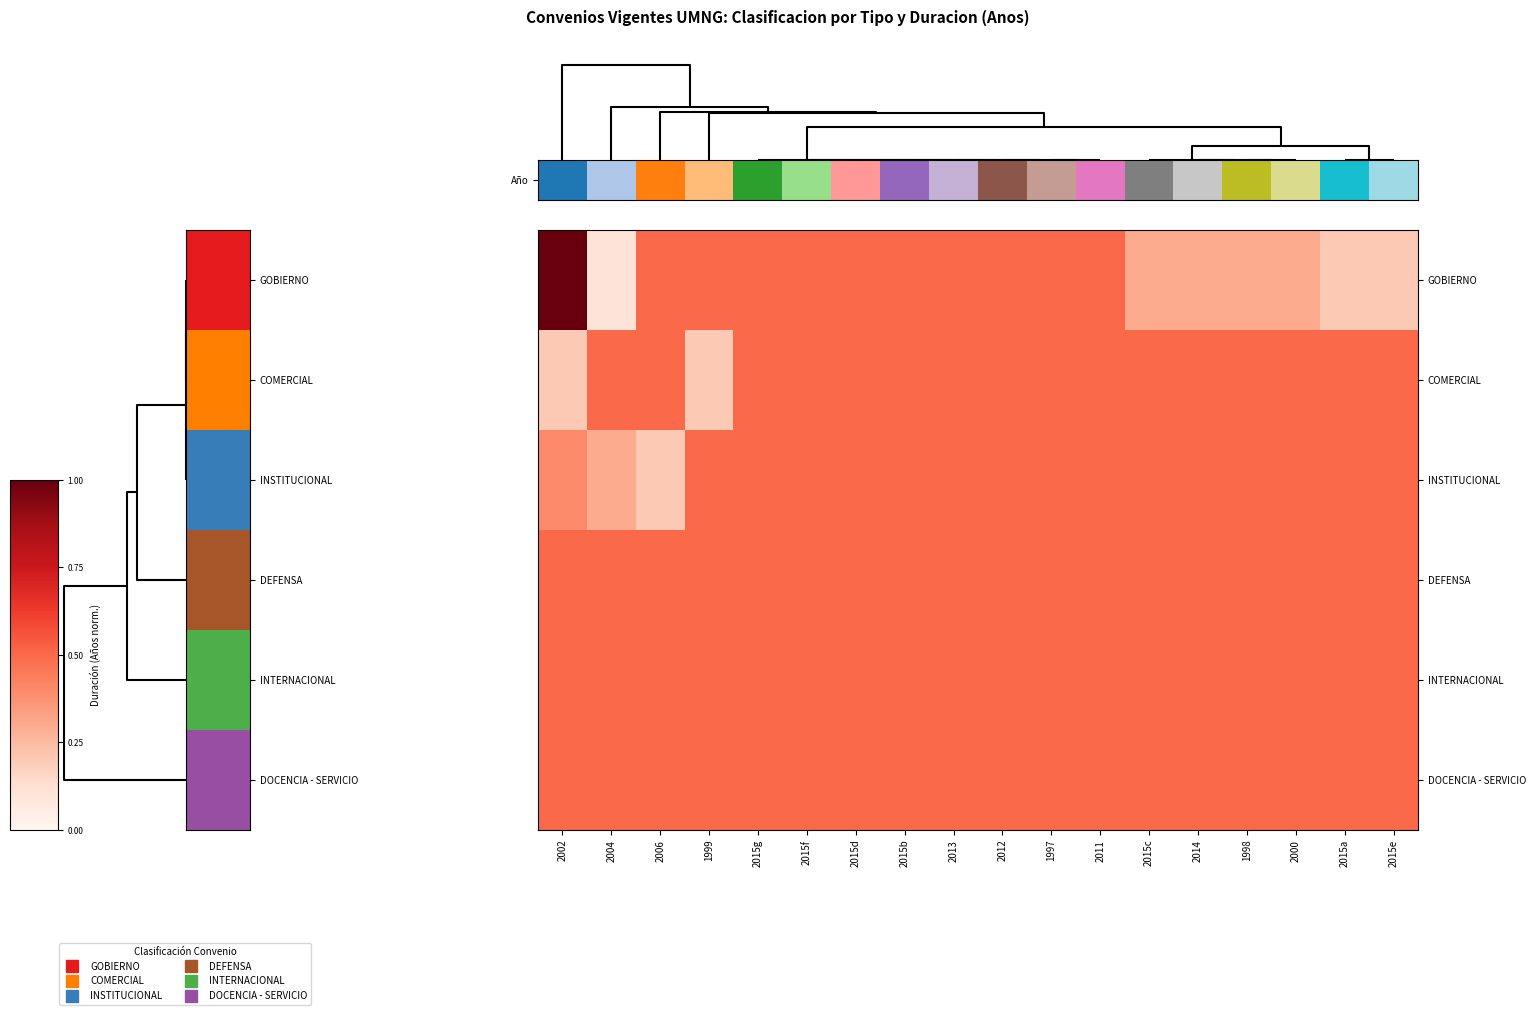

Reading left to right, transcribe all the data shown in this chart.

GOBIERNO: 2002=1.0	2004=0.1	2006=0.5	1999=0.5	2015g=0.5	2015f=0.5	2015d=0.5	2015b=0.5	2013=0.5	2012=0.5	1997=0.5	2011=0.5	2015c=0.3	2014=0.3	1998=0.3	2000=0.3	2015a=0.2	2015e=0.2
COMERCIAL: 2002=0.2	2004=0.5	2006=0.5	1999=0.2	2015g=0.5	2015f=0.5	2015d=0.5	2015b=0.5	2013=0.5	2012=0.5	1997=0.5	2011=0.5	2015c=0.5	2014=0.5	1998=0.5	2000=0.5	2015a=0.5	2015e=0.5
INSTITUCIONAL: 2002=0.4	2004=0.3	2006=0.2	1999=0.5	2015g=0.5	2015f=0.5	2015d=0.5	2015b=0.5	2013=0.5	2012=0.5	1997=0.5	2011=0.5	2015c=0.5	2014=0.5	1998=0.5	2000=0.5	2015a=0.5	2015e=0.5
DEFENSA: 2002=0.5	2004=0.5	2006=0.5	1999=0.5	2015g=0.5	2015f=0.5	2015d=0.5	2015b=0.5	2013=0.5	2012=0.5	1997=0.5	2011=0.5	2015c=0.5	2014=0.5	1998=0.5	2000=0.5	2015a=0.5	2015e=0.5
INTERNACIONAL: 2002=0.5	2004=0.5	2006=0.5	1999=0.5	2015g=0.5	2015f=0.5	2015d=0.5	2015b=0.5	2013=0.5	2012=0.5	1997=0.5	2011=0.5	2015c=0.5	2014=0.5	1998=0.5	2000=0.5	2015a=0.5	2015e=0.5
DOCENCIA - SERVICIO: 2002=0.5	2004=0.5	2006=0.5	1999=0.5	2015g=0.5	2015f=0.5	2015d=0.5	2015b=0.5	2013=0.5	2012=0.5	1997=0.5	2011=0.5	2015c=0.5	2014=0.5	1998=0.5	2000=0.5	2015a=0.5	2015e=0.5